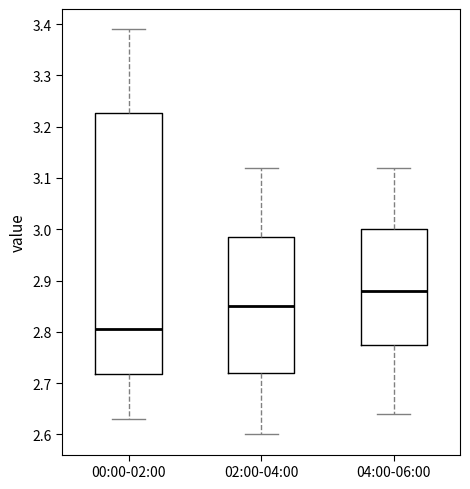

Reading left to right, transcribe this box plot: for each box, give where its median line is, the range the box spans, and where its two whiskers end, as read against the y-axis. The values are not printed on the chart, so give them approximately, as read against the axis.

00:00-02:00: median 2.81, box 2.72 to 3.23, whiskers 2.63 to 3.39
02:00-04:00: median 2.85, box 2.72 to 2.99, whiskers 2.60 to 3.12
04:00-06:00: median 2.88, box 2.78 to 3.00, whiskers 2.64 to 3.12